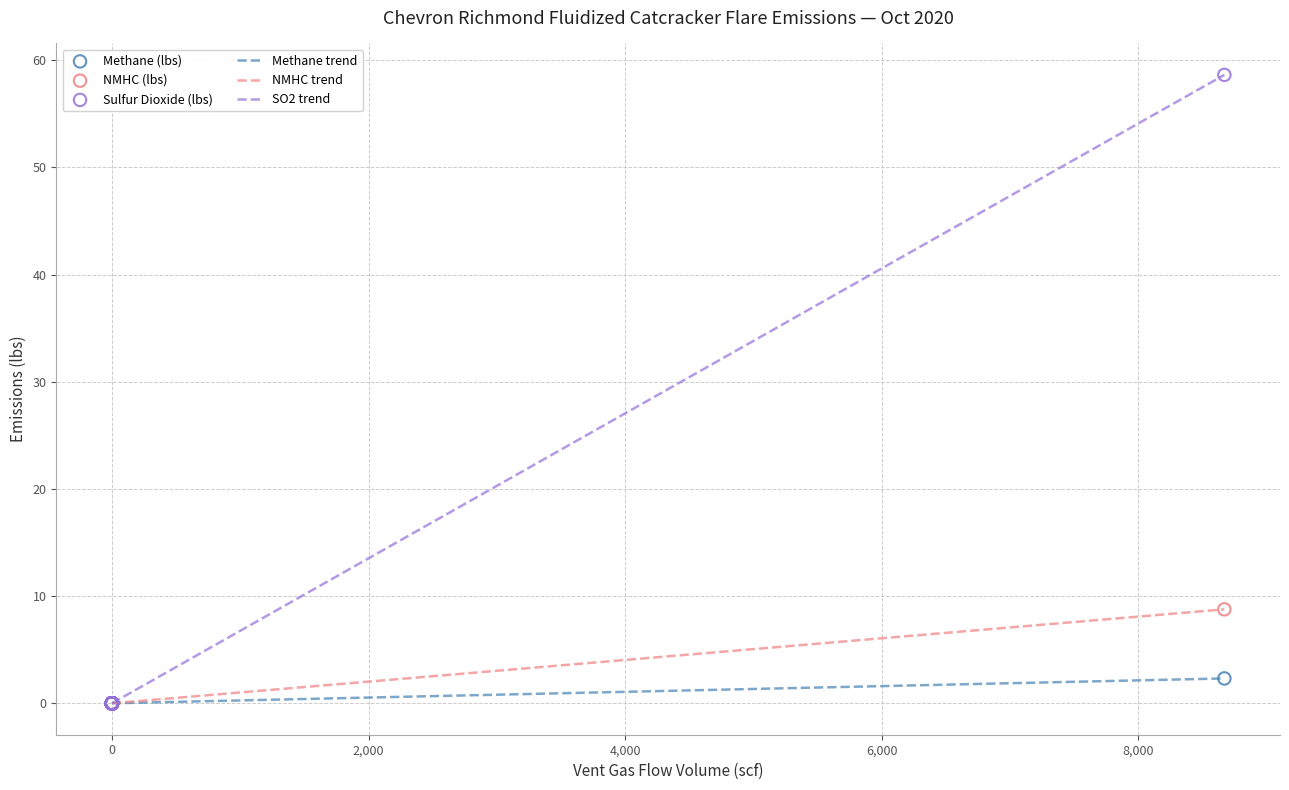

Which series has the largest range (max minus min)?

SO2 trend